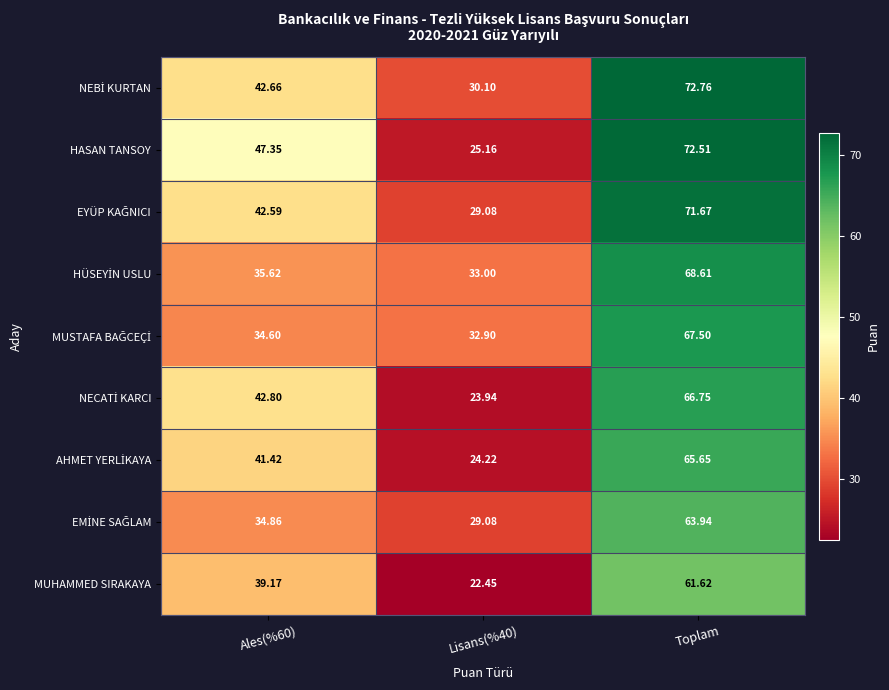

Which series has the widest spread of values?

HASAN TANSOY